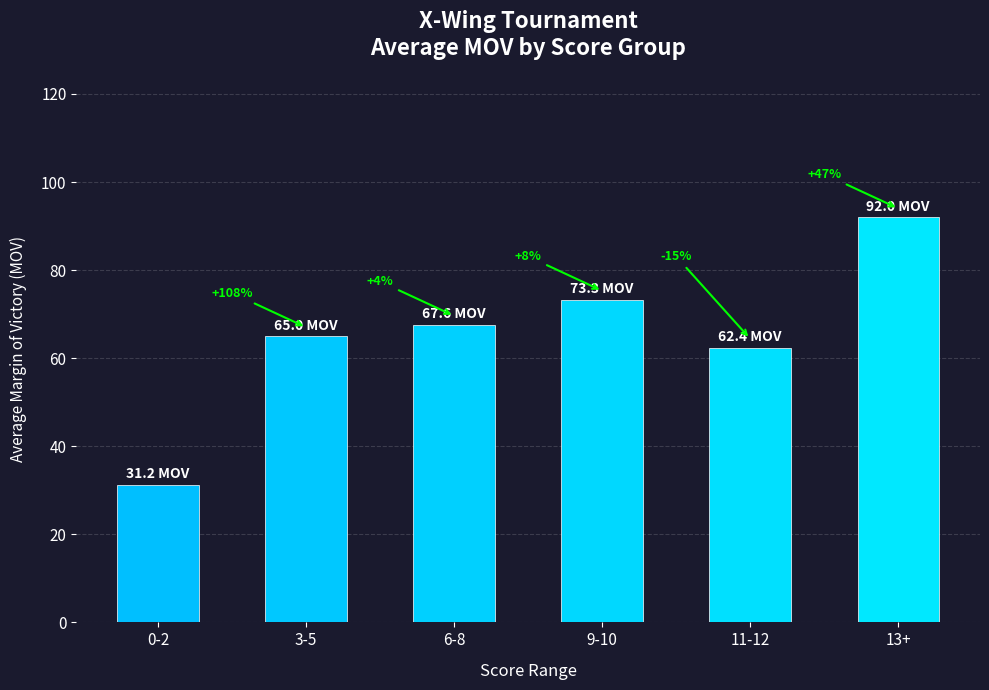

What is the difference between the maximum and minimum values?

60.8